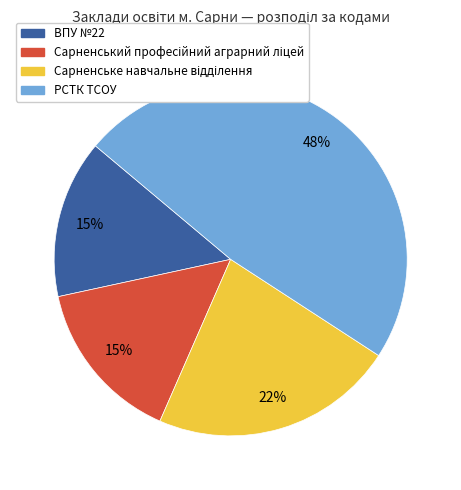

To the nearest percent, what percentage of the pie is ВПУ №22?

15%